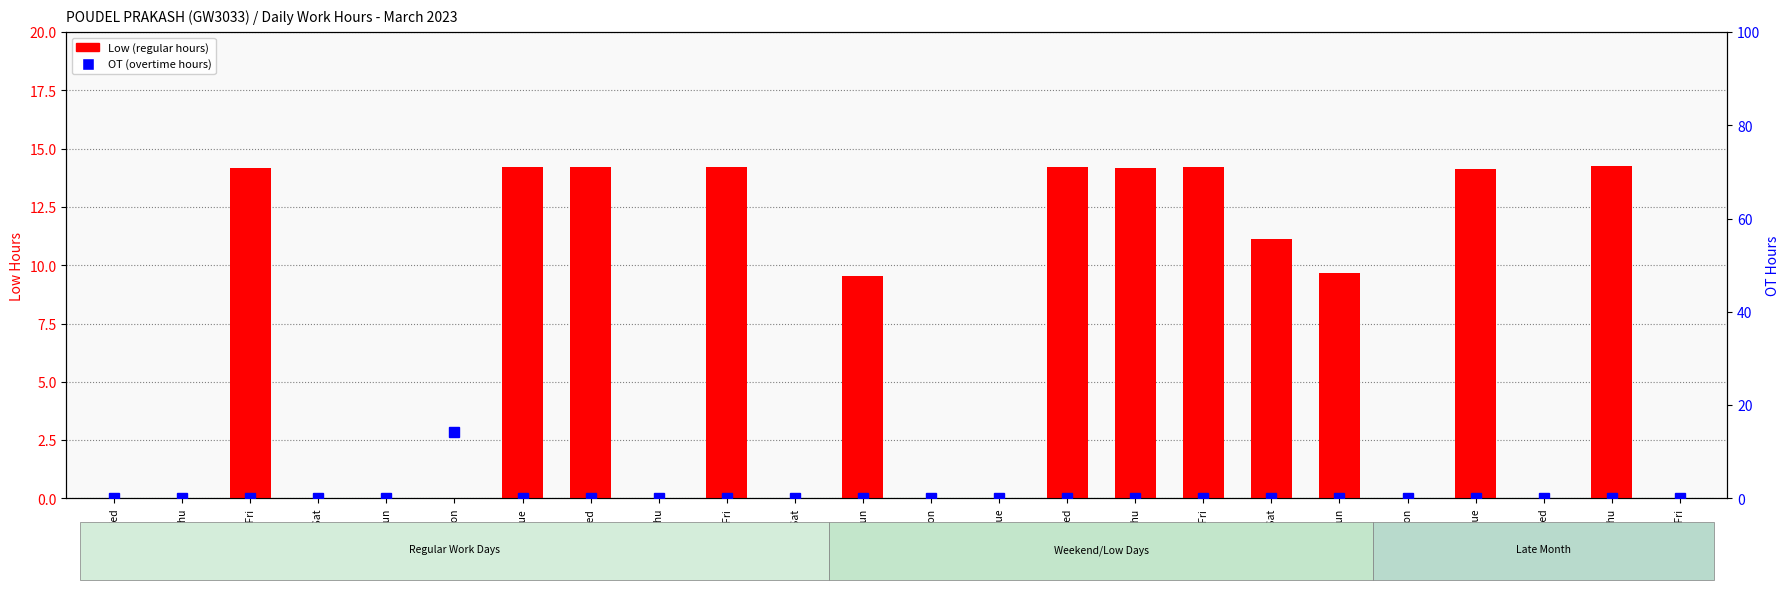

What is the average value of the Low (regular hours) series?

6.6